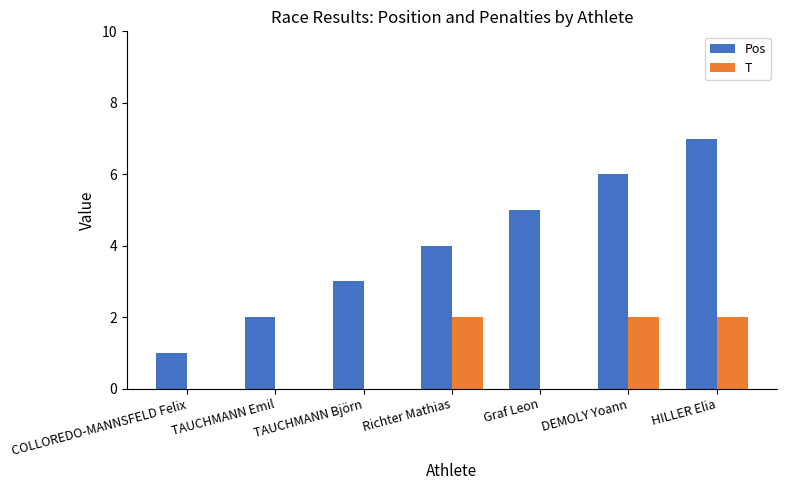

How many data points does each series have?

7